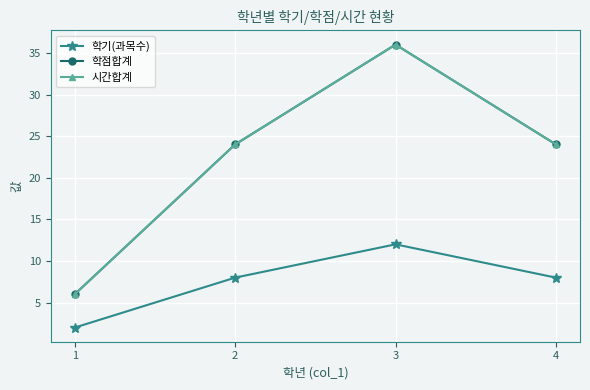

What is the highest value of the 학점합계 series?

36